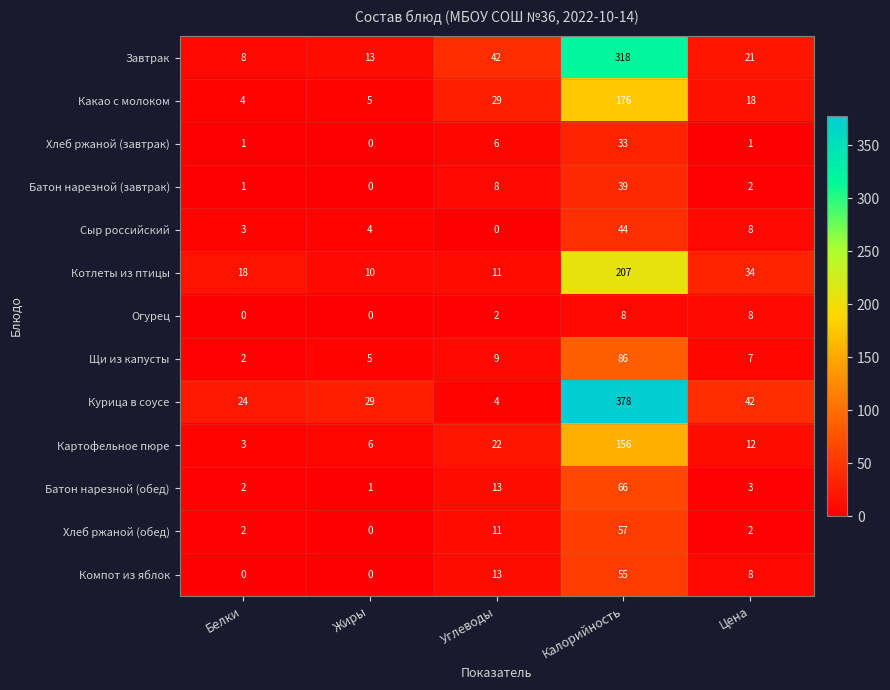

Which category has the highest value across all series?

Калорийность